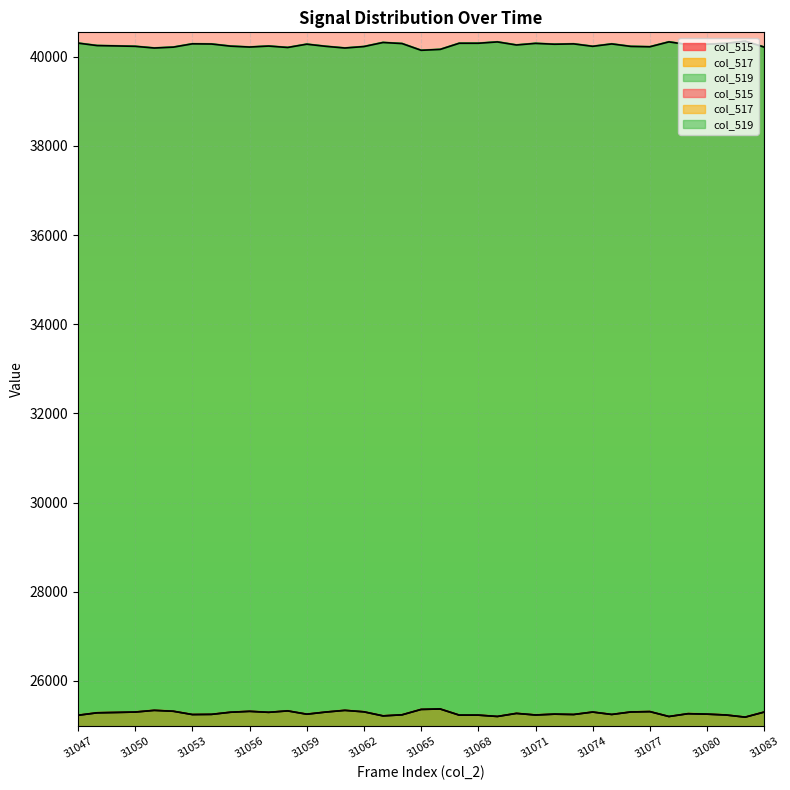

What is the difference between the second highest and second lowest values in the col_517 series?

159